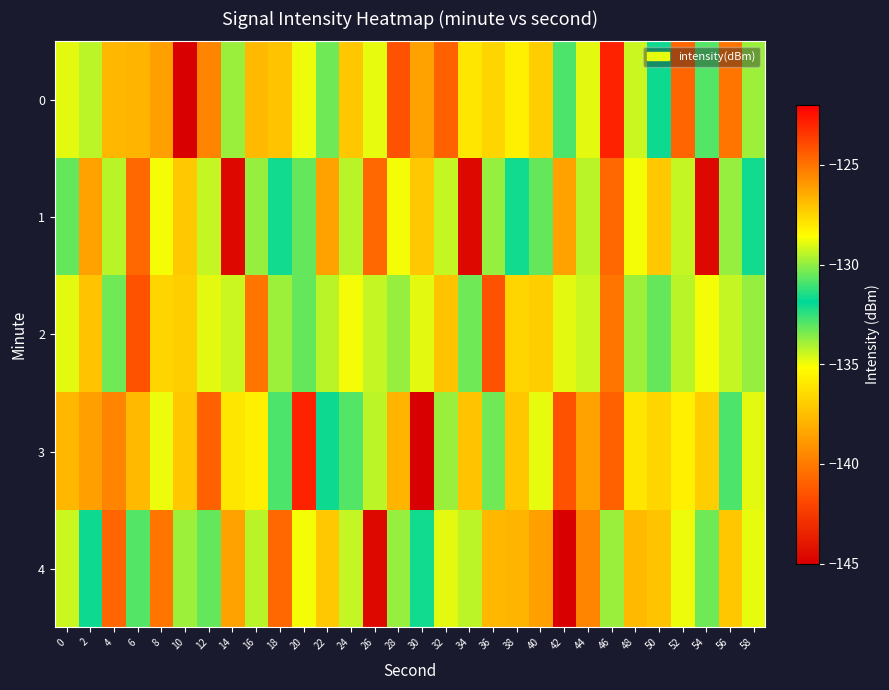

Reading left to right, list all the values displayed in this chart.

0: 0=-128.9	2=-129.4	4=-126.7	6=-126.7	8=-138.6	10=-145.2	12=-125.4	14=-133.8	16=-126.8	18=-127.1	20=-128.8	22=-130.4	24=-127.1	26=-128.9	28=-124.2	30=-126.2	32=-124.5	34=-128.0	36=-136.7	38=-135.7	40=-127.3	42=-130.9	44=-128.9	46=-122.9	48=-134.4	50=-131.7	52=-124.6	54=-132.9	56=-125.1	58=-129.9
1: 0=-130.5	2=-126.2	4=-134.2	6=-140.7	8=-135.0	10=-127.2	12=-129.4	14=-144.6	16=-133.8	18=-131.6	20=-130.5	22=-126.2	24=-134.2	26=-140.7	28=-135.0	30=-127.2	32=-129.4	34=-144.6	36=-133.8	38=-131.6	40=-130.5	42=-126.2	44=-134.2	46=-140.7	48=-135.0	50=-127.2	52=-129.4	54=-144.6	56=-133.8	58=-131.6
2: 0=-128.9	2=-127.1	4=-130.4	6=-124.2	8=-136.7	10=-127.3	12=-128.9	14=-134.4	16=-125.1	18=-129.9	20=-130.5	22=-134.2	24=-135.0	26=-129.4	28=-133.8	30=-128.9	32=-127.1	34=-130.4	36=-124.2	38=-136.7	40=-127.3	42=-128.9	44=-134.4	46=-125.1	48=-129.9	50=-130.5	52=-134.2	54=-135.0	56=-129.4	58=-133.8
3: 0=-126.7	2=-138.6	4=-125.4	6=-126.8	8=-128.8	10=-127.1	12=-124.5	14=-128.0	16=-135.7	18=-130.9	20=-122.9	22=-131.7	24=-132.9	26=-129.4	28=-126.7	30=-145.2	32=-133.8	34=-127.1	36=-130.4	38=-127.1	40=-128.9	42=-124.2	44=-126.2	46=-124.5	48=-128.0	50=-136.7	52=-135.7	54=-127.3	56=-130.9	58=-128.9
4: 0=-134.4	2=-131.7	4=-124.6	6=-132.9	8=-125.1	10=-129.9	12=-130.5	14=-126.2	16=-134.2	18=-140.7	20=-135.0	22=-127.2	24=-129.4	26=-144.6	28=-133.8	30=-131.6	32=-128.9	34=-129.4	36=-126.7	38=-126.7	40=-138.6	42=-145.2	44=-125.4	46=-133.8	48=-126.8	50=-127.1	52=-128.8	54=-130.4	56=-127.1	58=-128.9